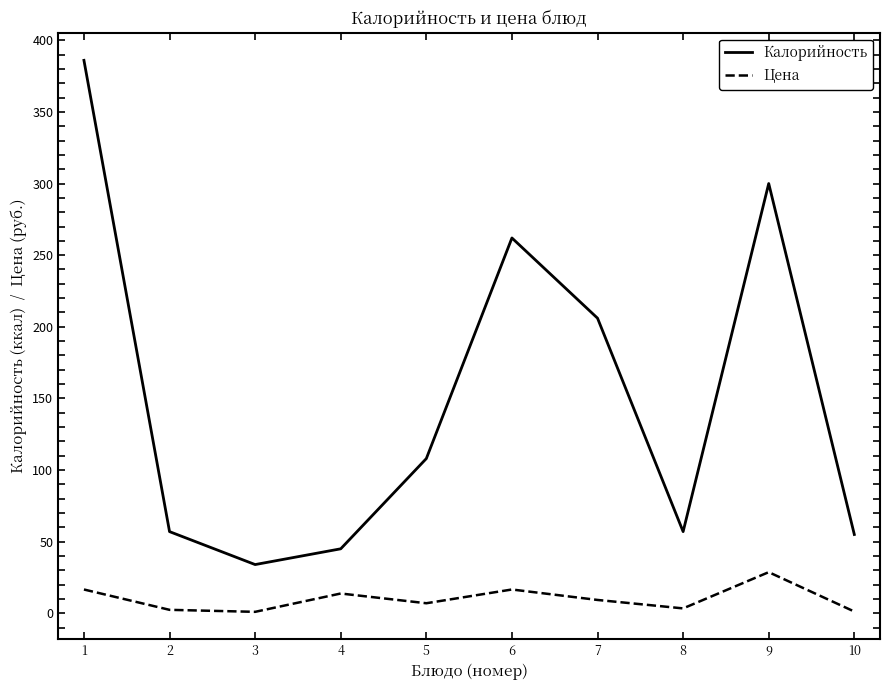

At 10, list the series in order from largest to smallest.

Калорийность, Цена